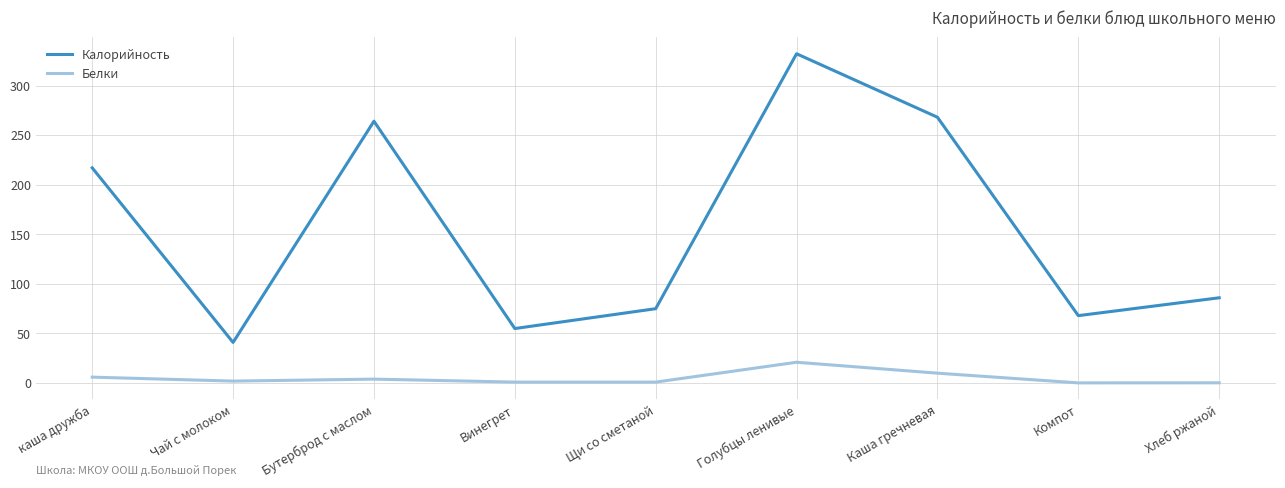

What is the maximum value for Калорийность?

332.0